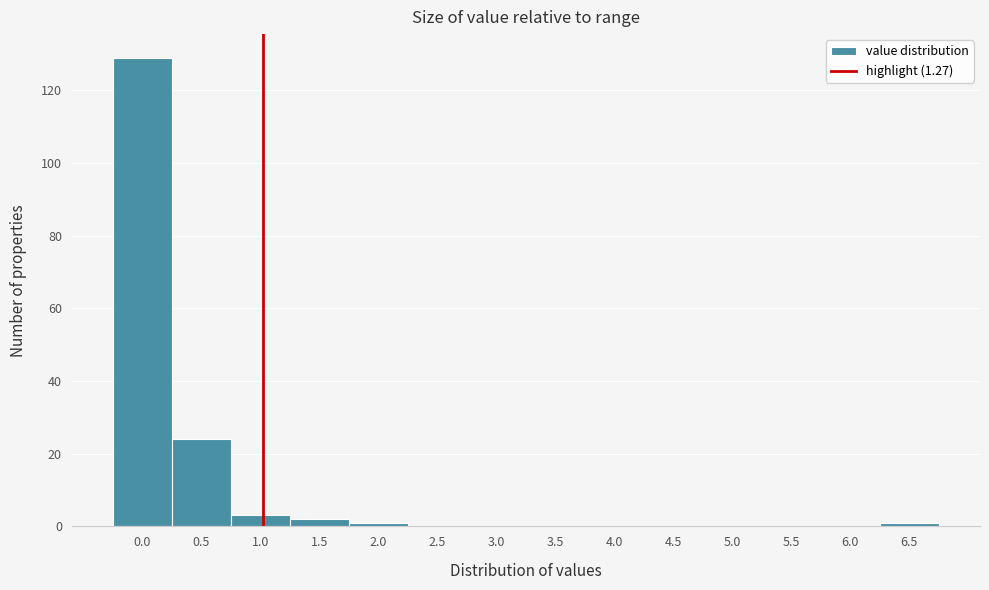

Reading right to left, extract all data points from this chart.

6.5=1	6.0=0	5.5=0	5.0=0	4.5=0	4.0=0	3.5=0	3.0=0	2.5=0	2.0=1	1.5=2	1.0=3	0.5=24	0.0=129